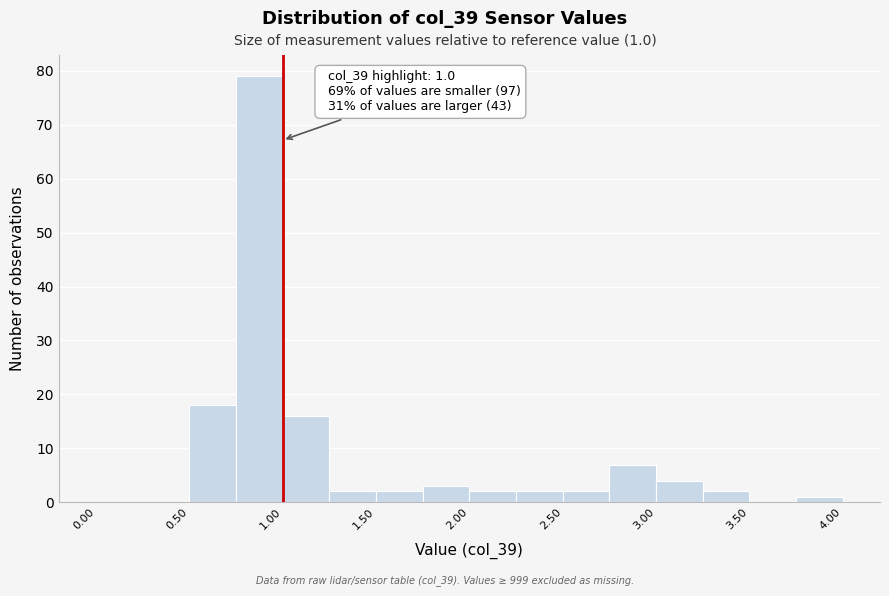

Over which range of the x-axis is the bar tallest?

0.75 to 1.00